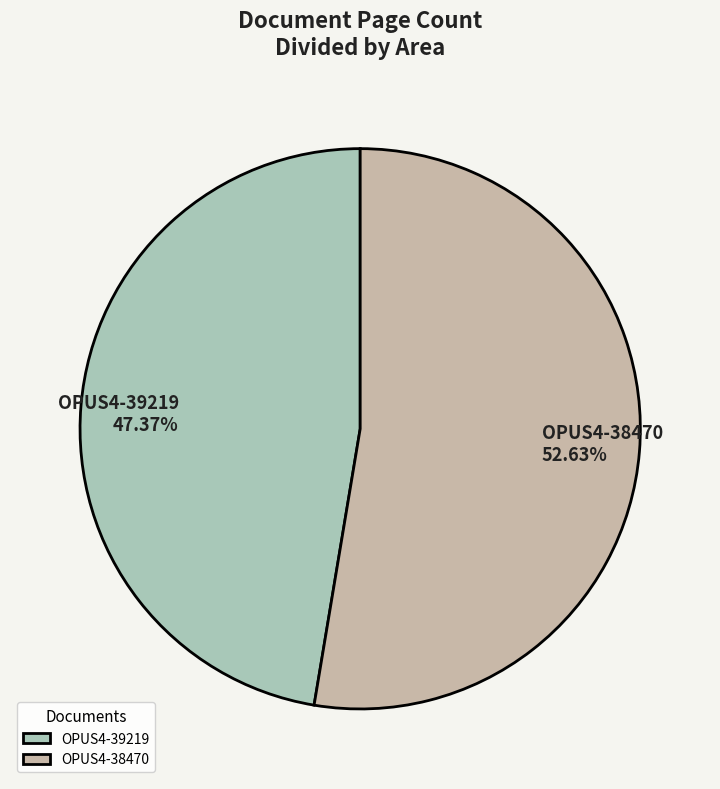

How many slices are in this pie chart?

2